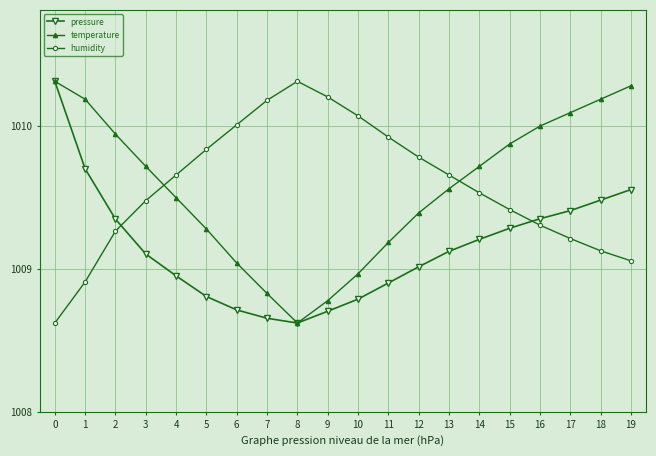

Between 3 and 10, which series saw the biggest shift?

temperature